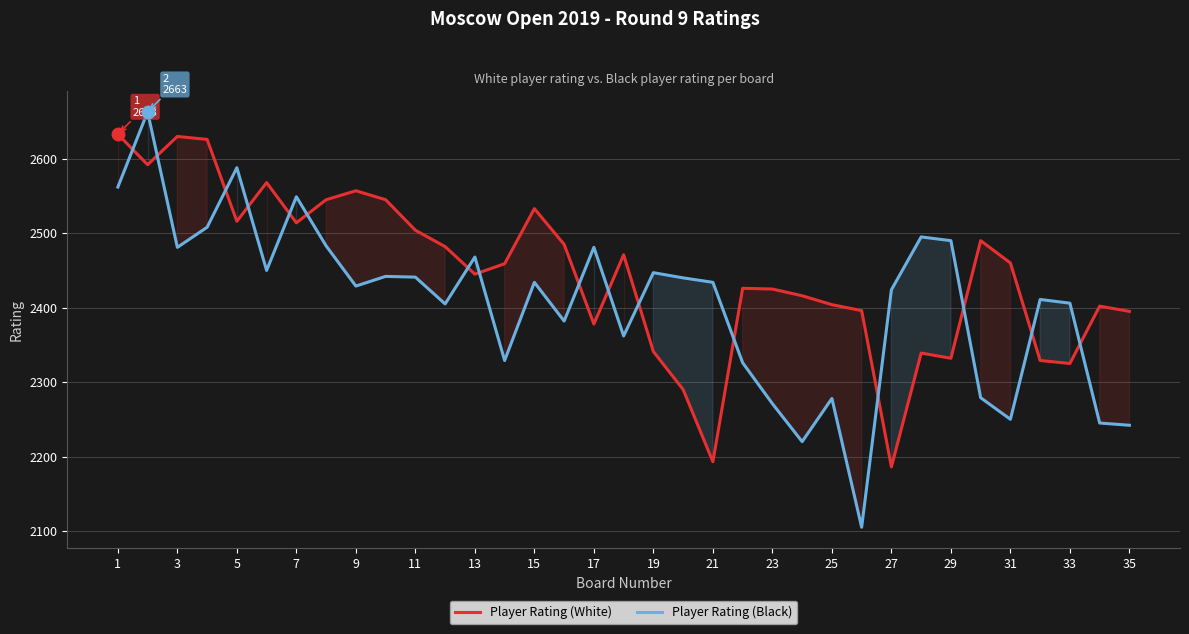

Which series ends up on top after the final intersection of Player Rating (Black) and Player Rating (White)?

Player Rating (White)